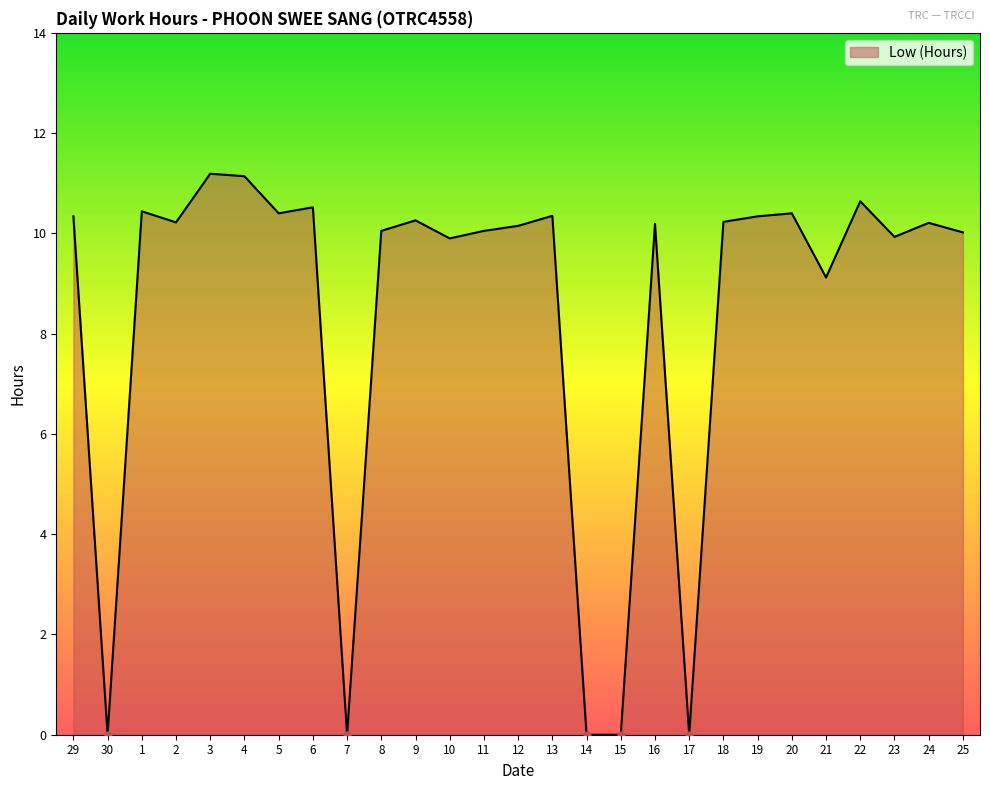

Between 30 and 6, which is larger?

6